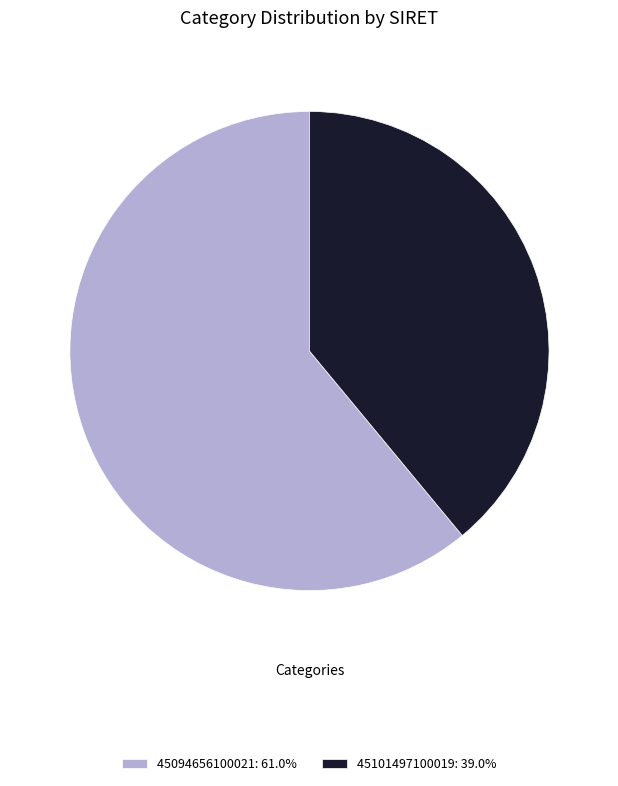

Is the sum of 45094656100021: 61.0% and 45101497100019: 39.0% greater than half?

Yes